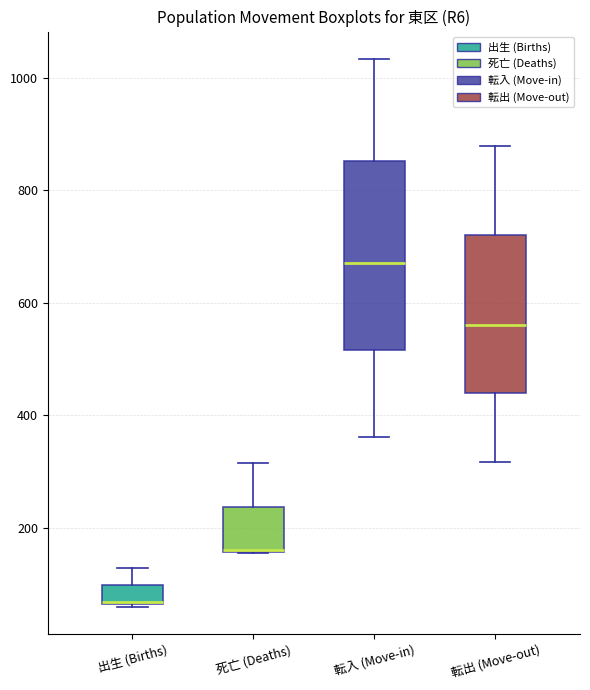

Reading left to right, transcribe this box plot: for each box, give where its median line is, the range the box spans, and where its two whiskers end, as read against the y-axis. The values are not printed on the chart, so give them approximately, as read against the axis.

出生 (Births): median 60 (drawn on the box's lower edge), box 60 to 100, whiskers 60 to 120
死亡 (Deaths): median 160 (drawn on the box's lower edge), box 160 to 240, whiskers 160 to 320
転入 (Move-in): median 680, box 520 to 860, whiskers 360 to 1040
転出 (Move-out): median 560, box 440 to 720, whiskers 320 to 880